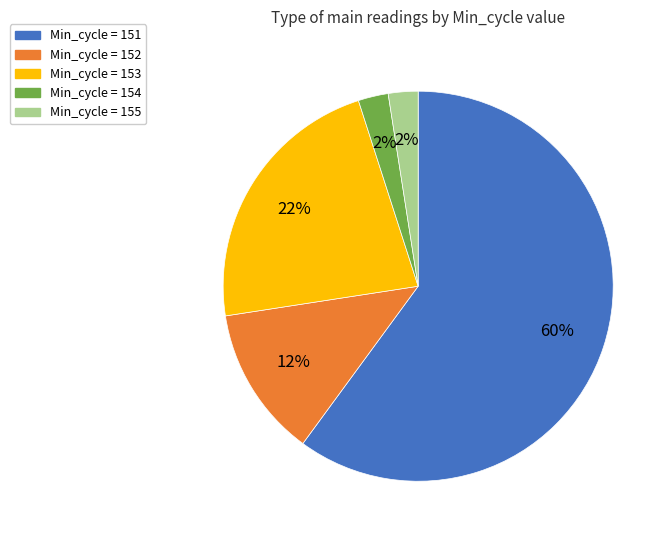

How many slices are in this pie chart?

5